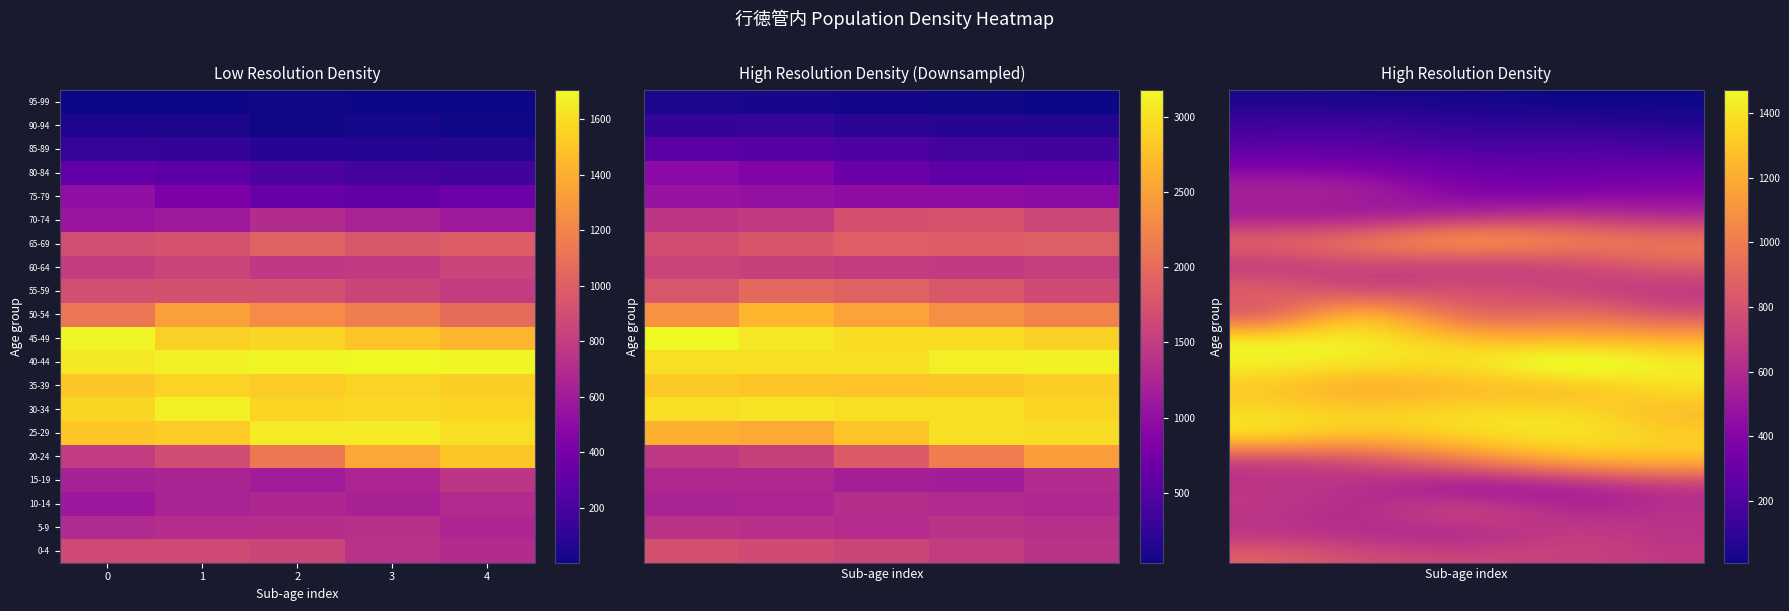

What is the sum of the 55-59 values at 2 and 3?

3104.4